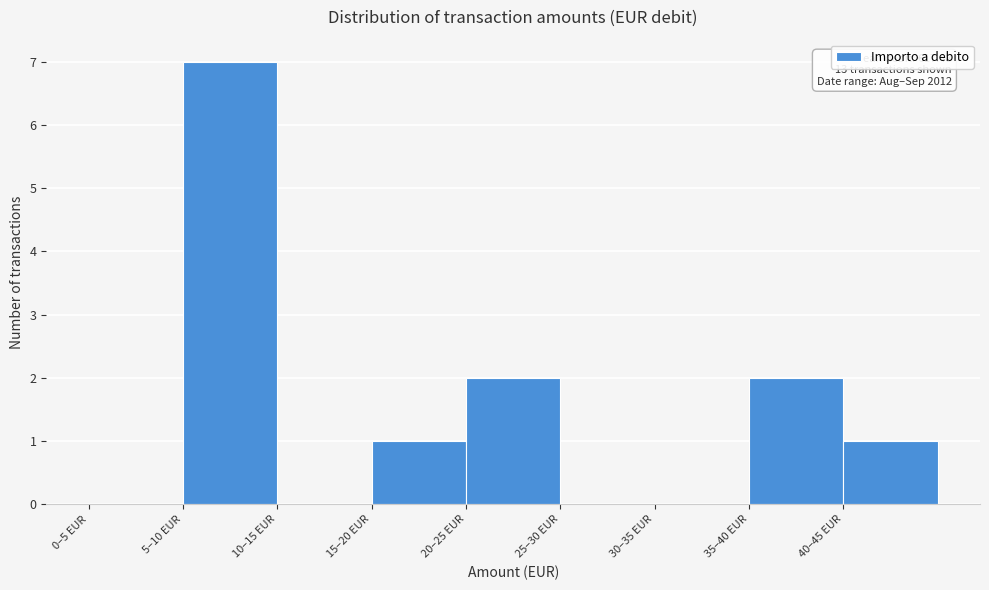

Reading left to right, extract all data points from this chart.

0–5 EUR=0	5–10 EUR=7	10–15 EUR=0	15–20 EUR=1	20–25 EUR=2	25–30 EUR=0	30–35 EUR=0	35–40 EUR=2	40–45 EUR=1